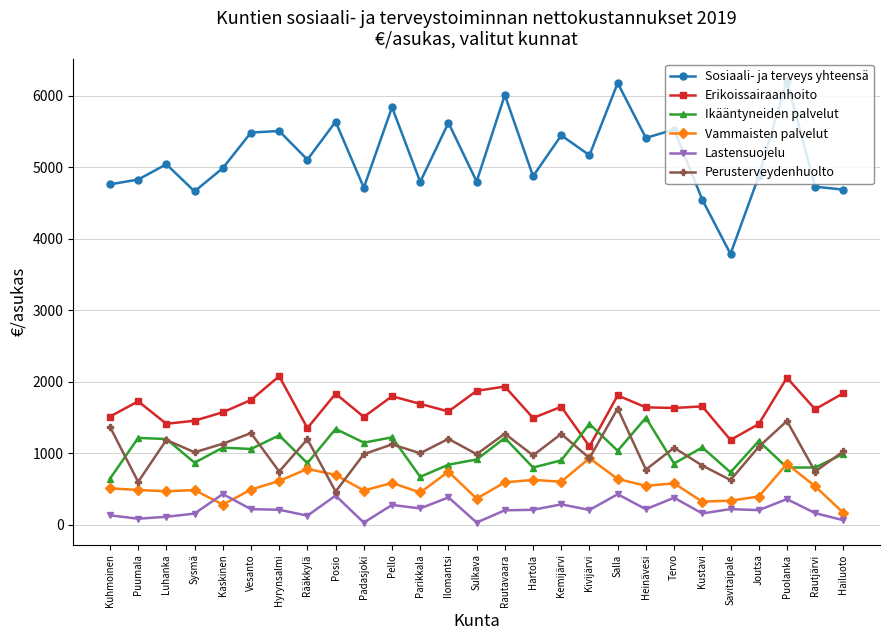

What is the label of the 16th point from the left?

Hartola